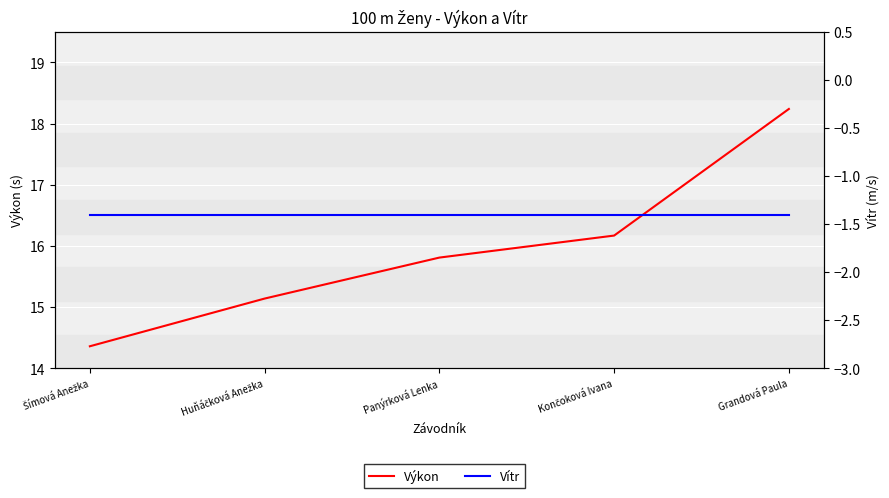

What is the value of the Výkon point at the 1st from the left?

14.4